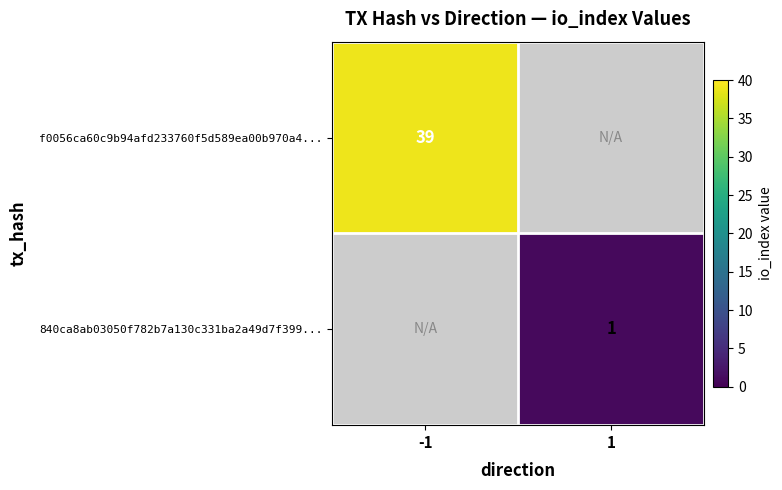

Is it true that f0056ca60c9b94afd233760f5d589ea00b970a4... equals 39 at -1?

True